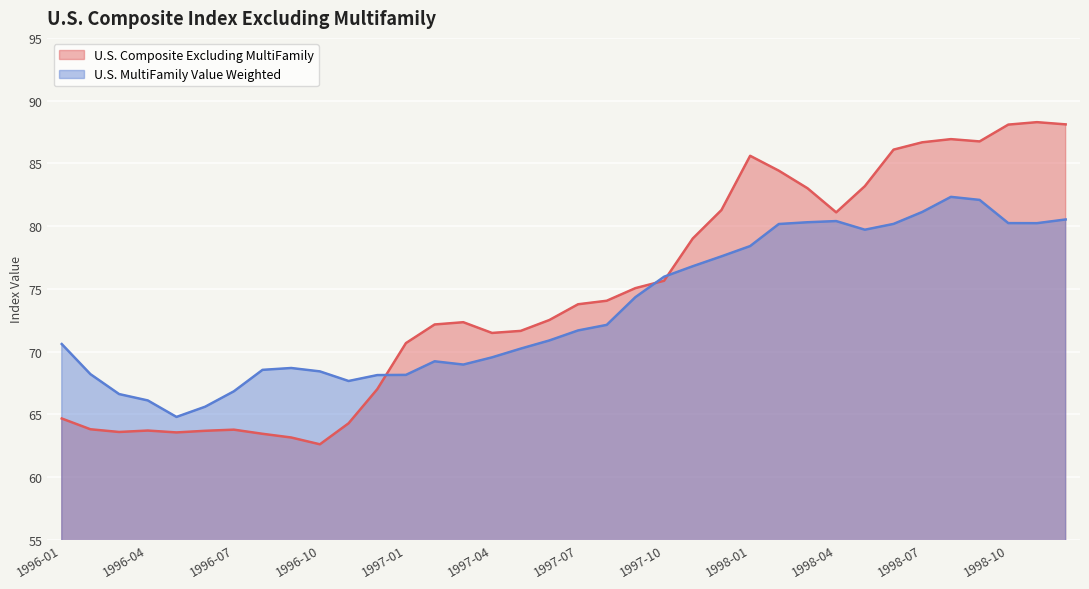

Where is the first local minimum for U.S. Composite Excluding MultiFamily?

1996-03